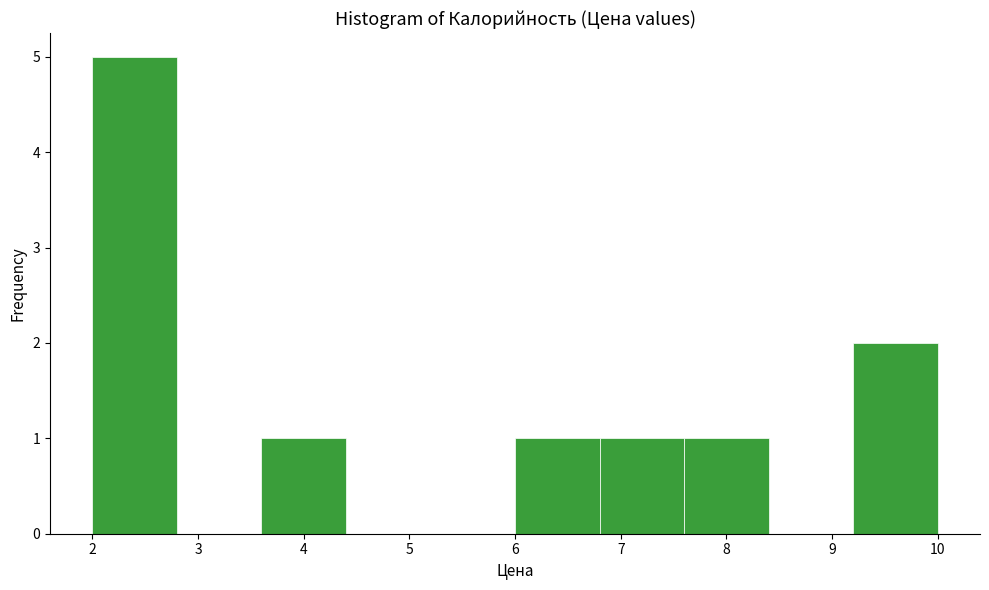

Which range on the x-axis has the tallest bar?

2.0 to 2.8